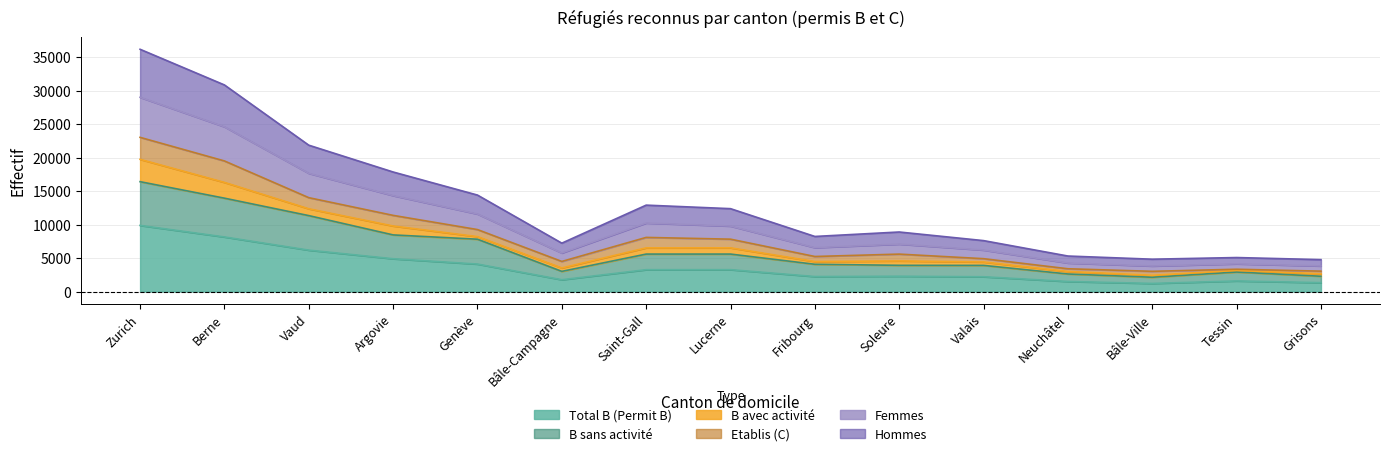

How many lines are shown in the chart?

6